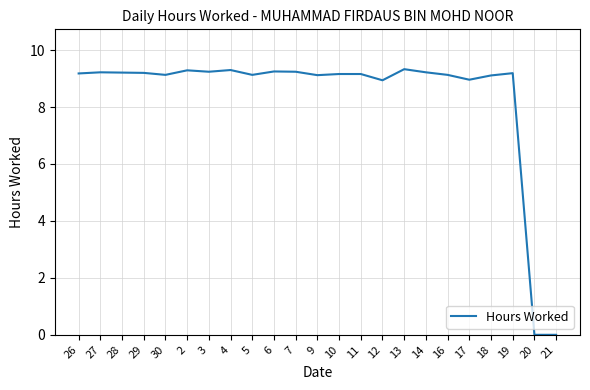

At which label does the data first exceed 9?

26